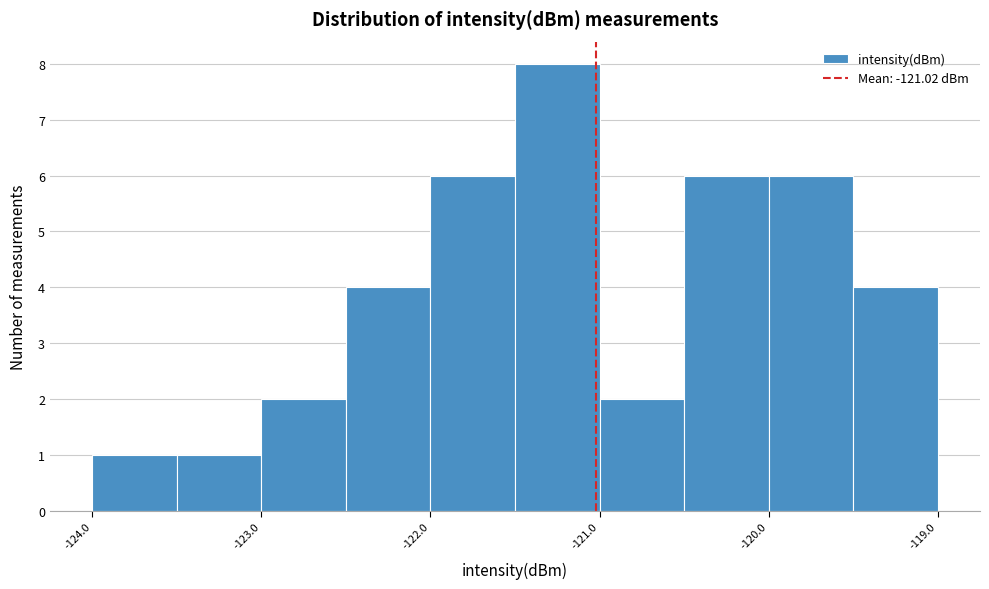

Reading left to right, transcribe this chart: for each bar, give the range it covers on the x-axis and its height. The values are not printed on the chart, so give them approximately, as read against the axis.

-124.0 to -123.5: 1
-123.5 to -123.0: 1
-123.0 to -122.5: 2
-122.5 to -122.0: 4
-122.0 to -121.5: 6
-121.5 to -121.0: 8
-121.0 to -120.5: 2
-120.5 to -120.0: 6
-120.0 to -119.5: 6
-119.5 to -119.0: 4